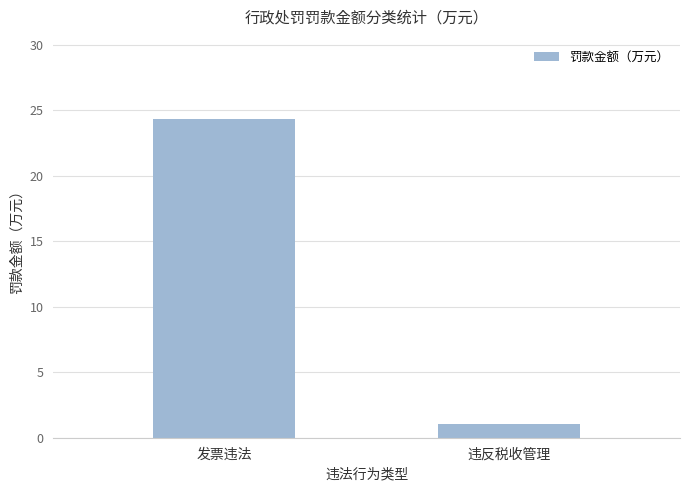

What is the value of the 2nd bar from the left?

1.0